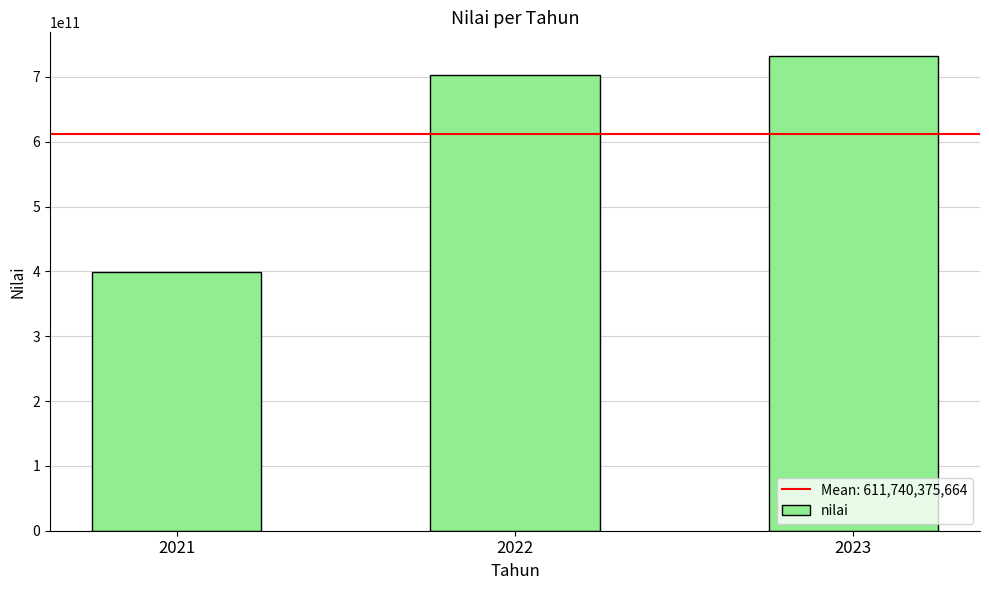

What is the sum of the values at 2022 and 2023?

1435392107436